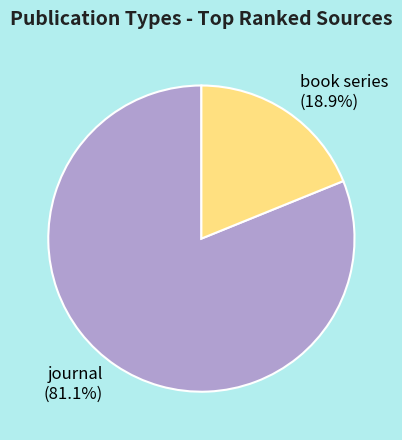

What is the ratio of the value at book series to the value at journal?

0.2